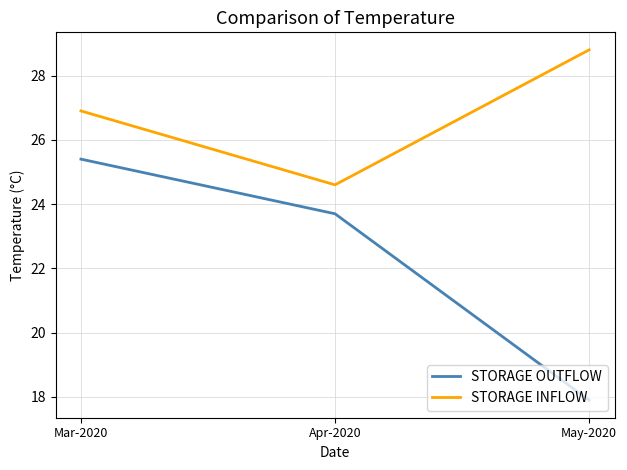

How many values in the STORAGE INFLOW series exceed 26?

2